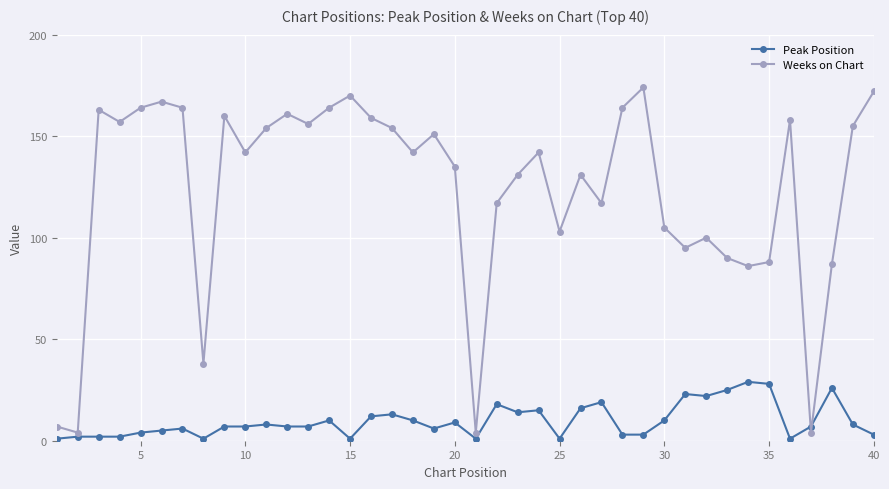

What is the highest value of the Weeks on Chart series?

174